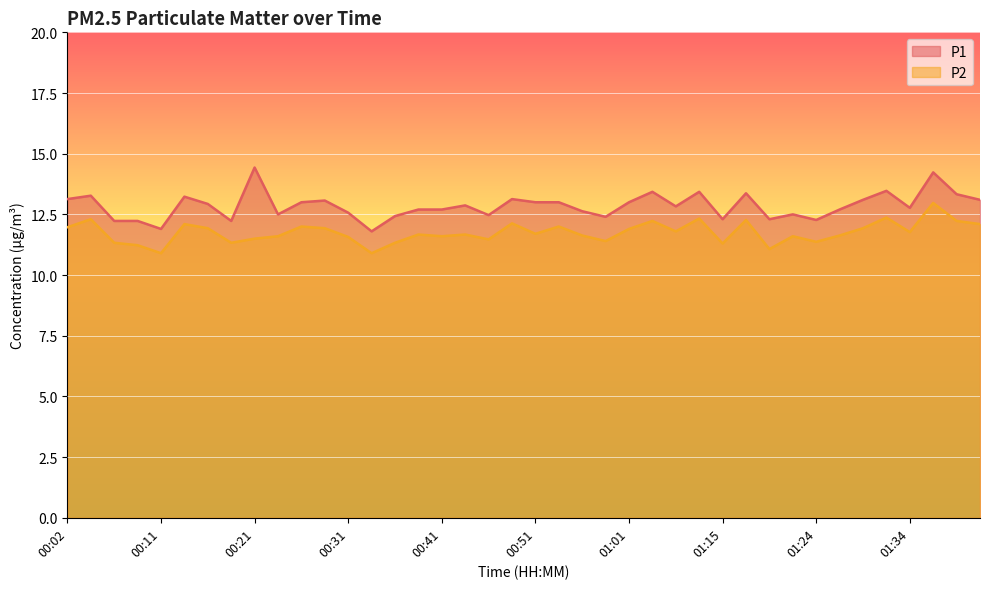

Which series has the largest total across all categories?

P1